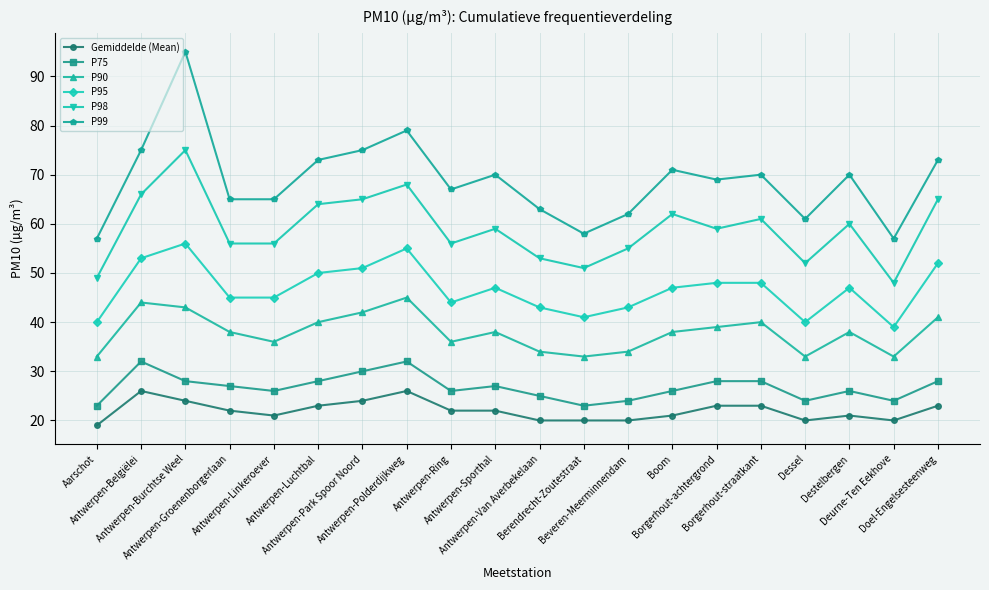

At which category does the chart reach its peak across all series?

Antwerpen-Burchtse Weel